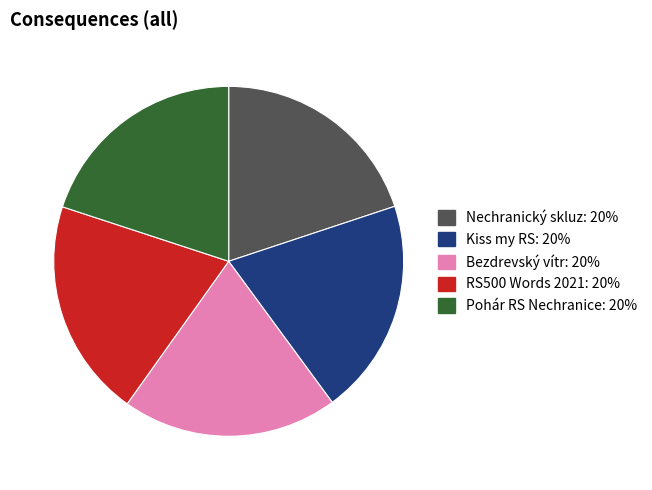

What is the ratio of the value at Pohár RS Nechranice to the value at Bezdrevský vítr?

1.0